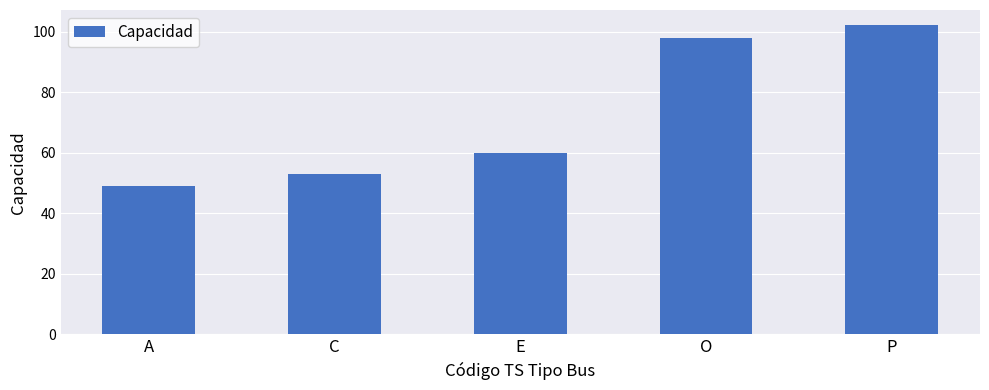

What is the difference between the values at C and O?

45